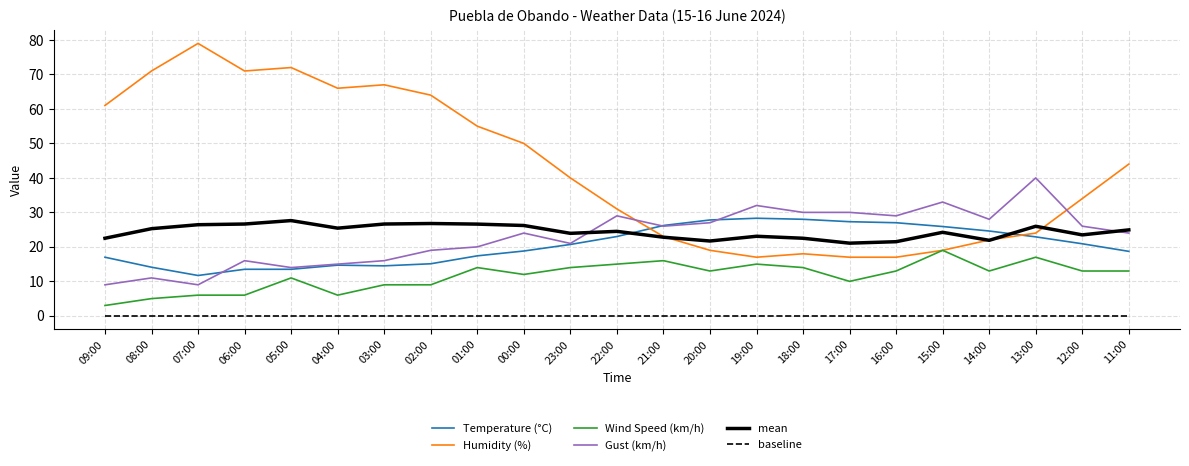

What is the minimum value for Gust (km/h)?

9.0